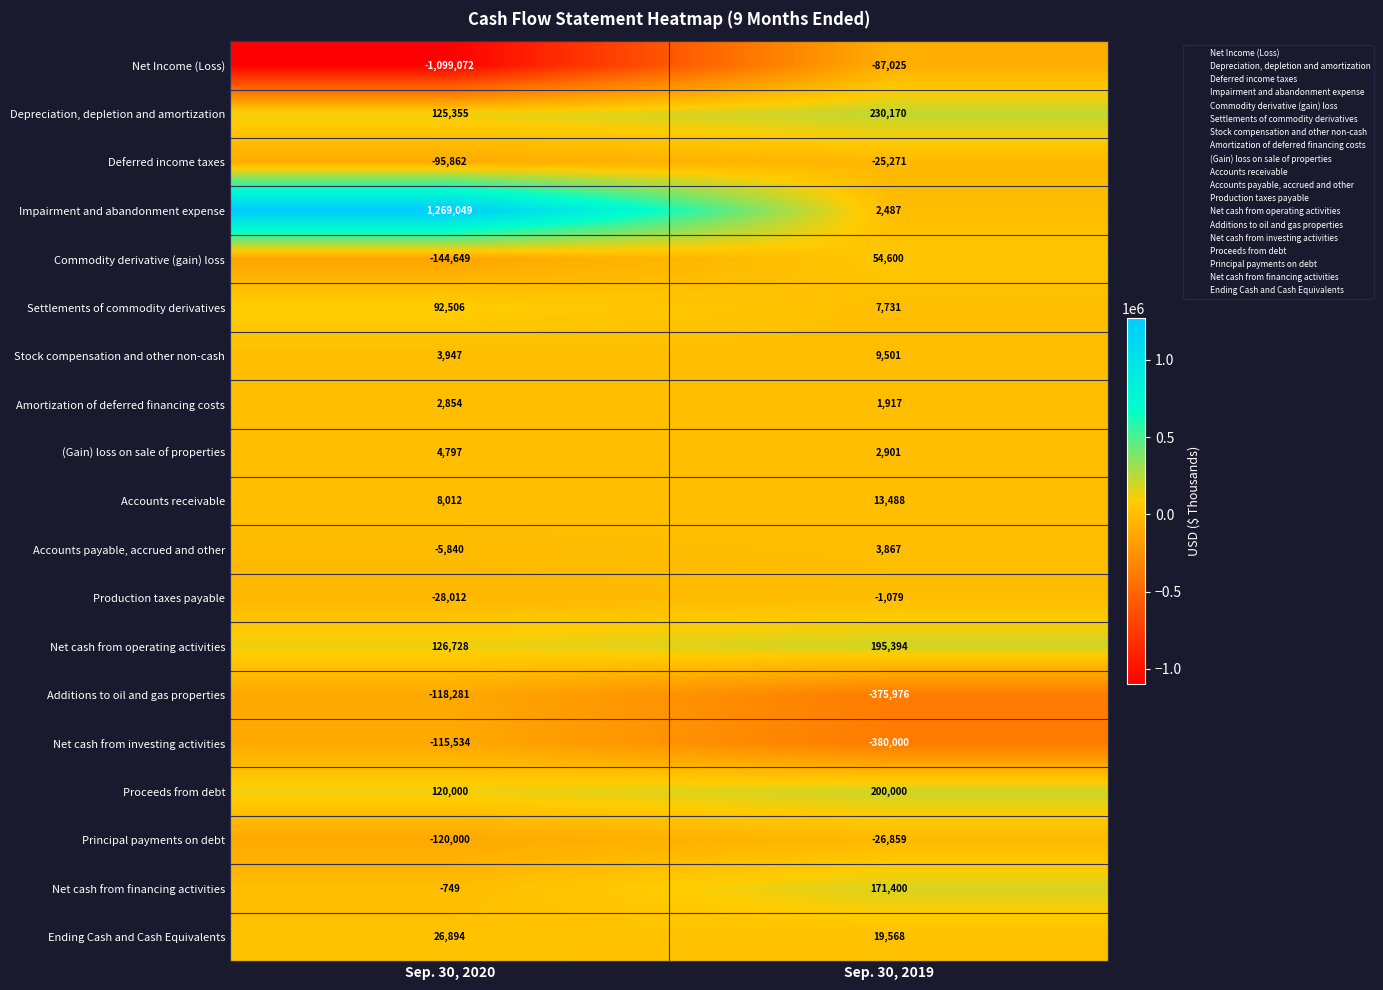

Between Sep. 30, 2020 and Sep. 30, 2019, which series saw the biggest shift?

Impairment and abandonment expense